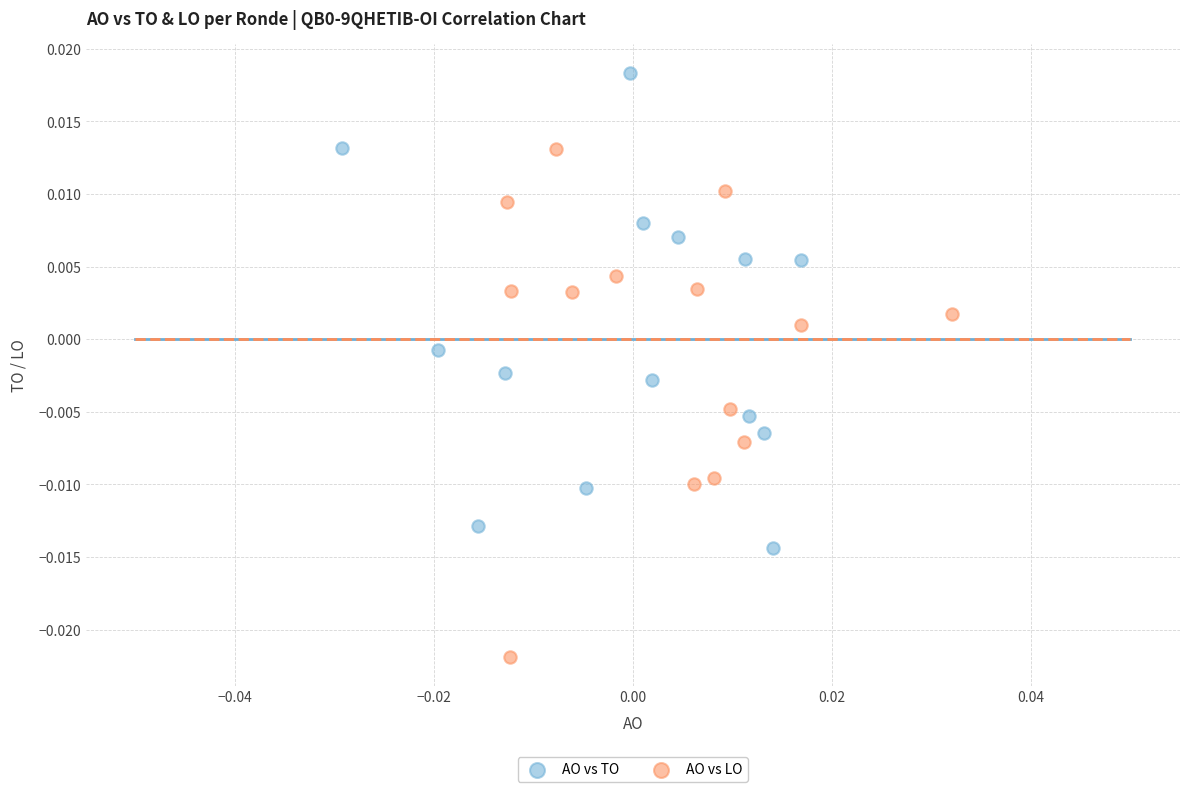

What are all the series names shown in the legend?

AO vs TO, AO vs LO